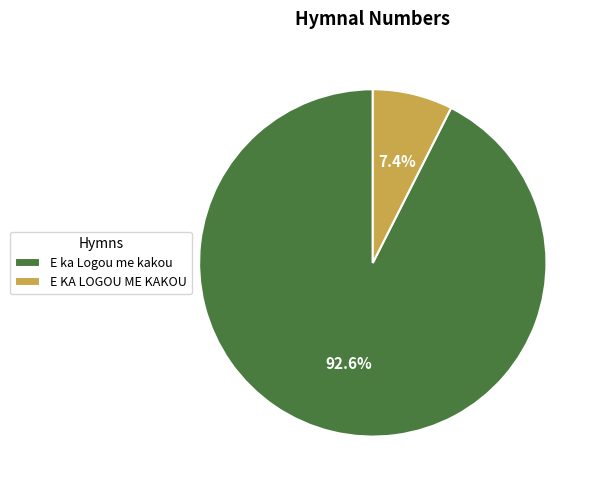

The E KA LOGOU ME KAKOU slice represents 7% of the pie. True or false?

True